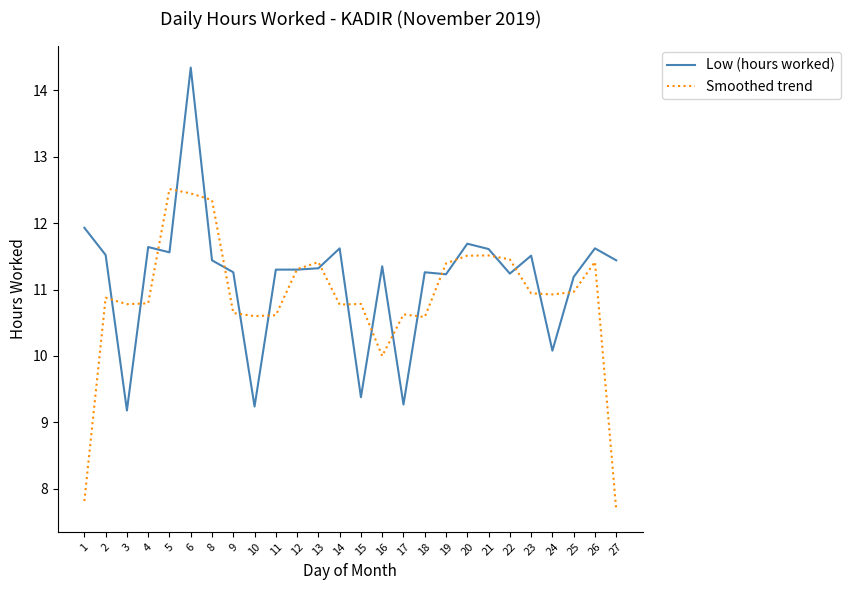

What is the spread (max minus min) of values at 6?

1.9